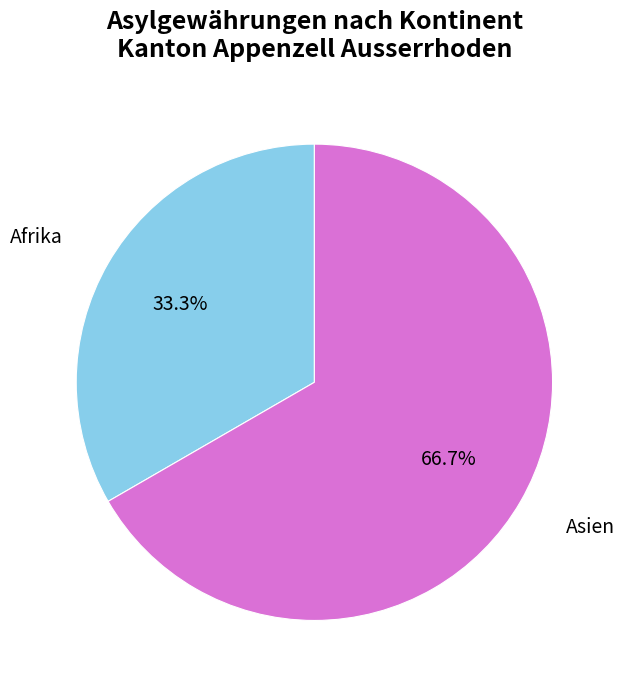

Approximately how many times larger is the value at Asien compared to Afrika?

2.0